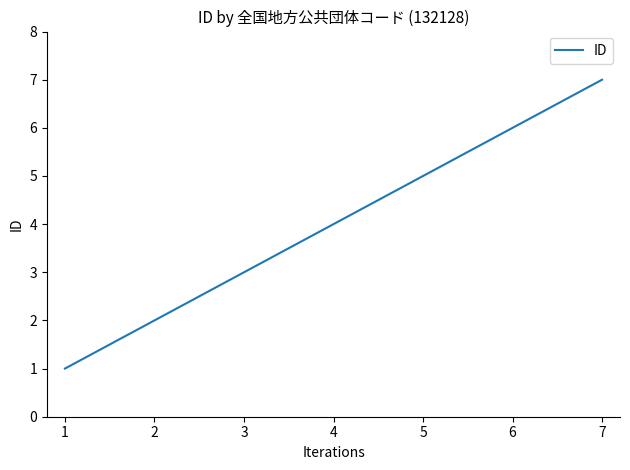

Does the chart display data point markers on the line(s)?

No